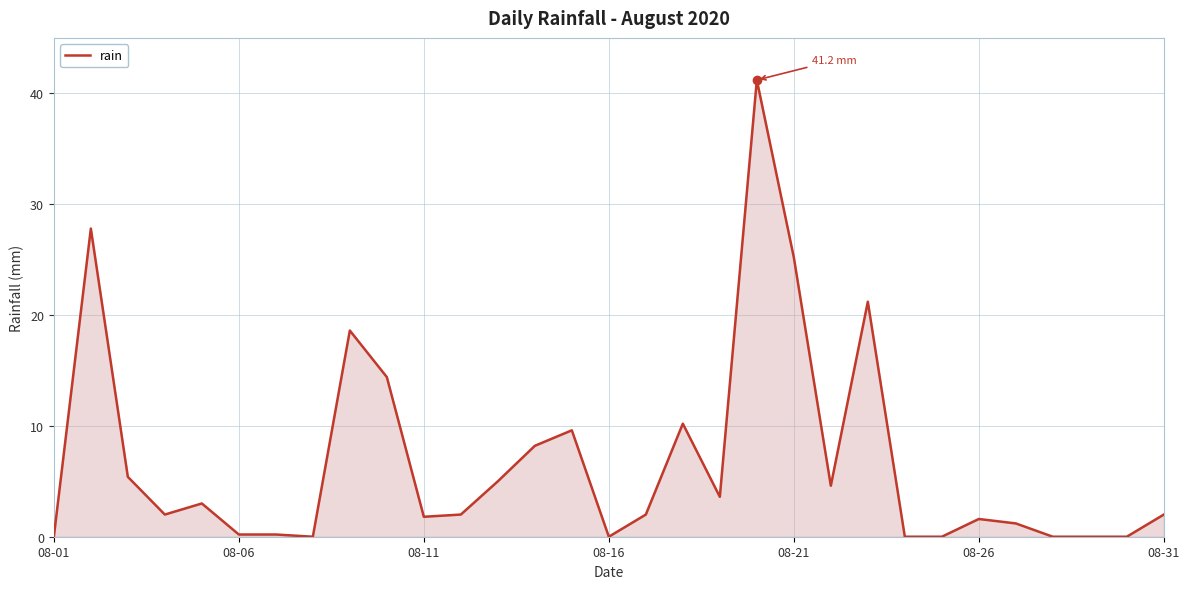

What is the greatest value displayed?

41.2